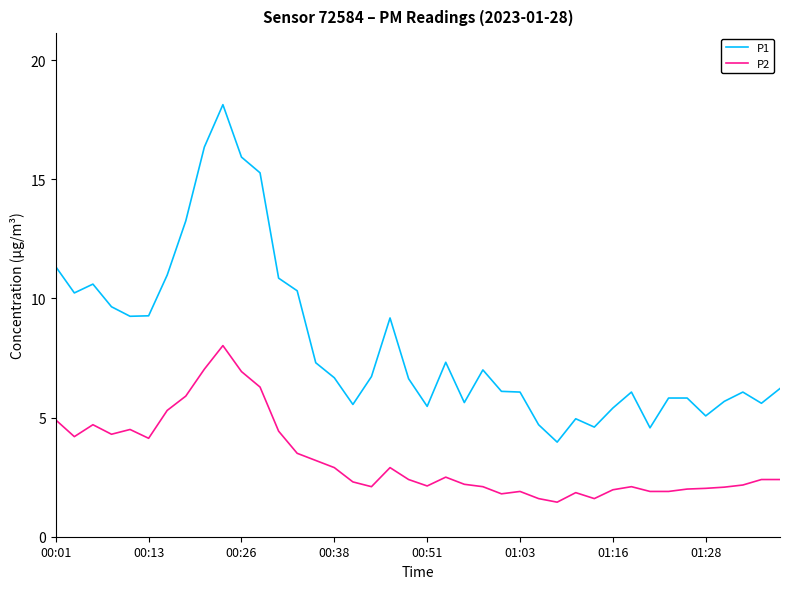

Which series has the largest total across all categories?

P1